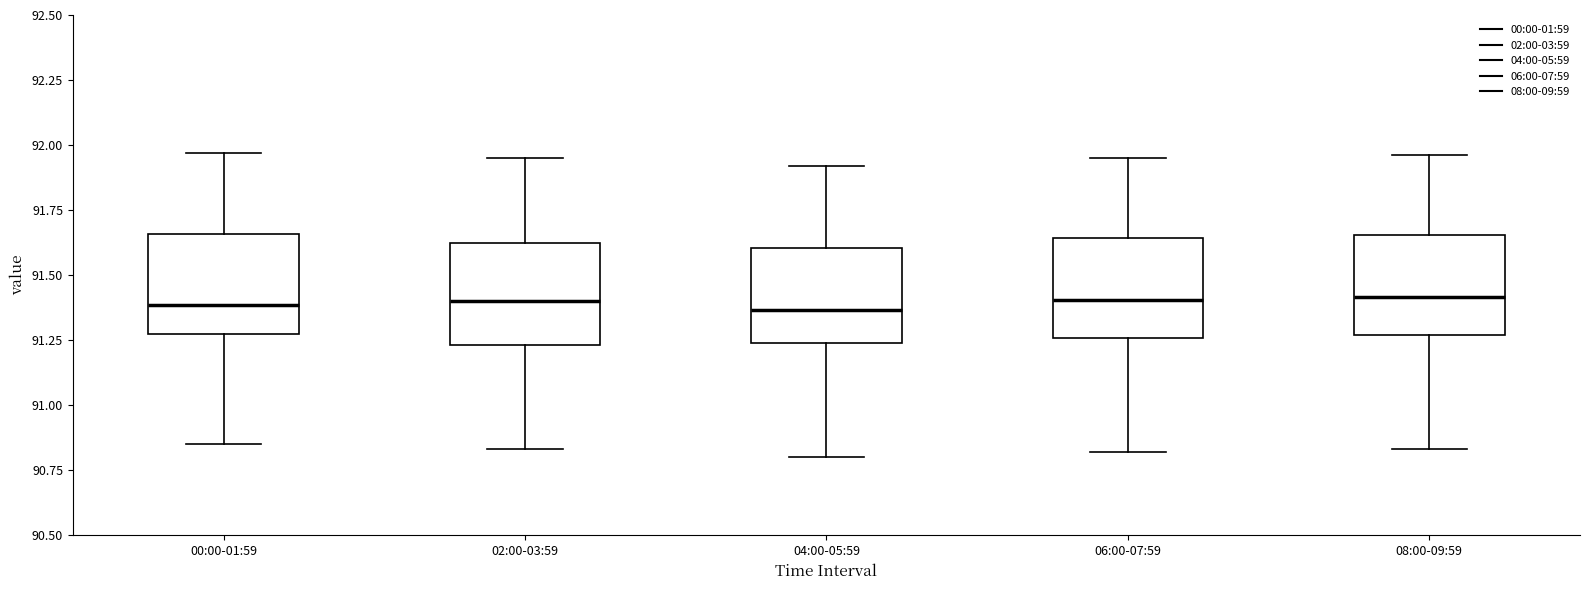

Reading left to right, read every box against the y-axis: the position of its median line, the range the box covers, and the ends of its whiskers. The values are not printed on the chart, so give them approximately, as read against the axis.

00:00-01:59: median 91.40, box 91.30 to 91.65, whiskers 90.85 to 91.95
02:00-03:59: median 91.40, box 91.25 to 91.65, whiskers 90.85 to 91.95
04:00-05:59: median 91.35, box 91.25 to 91.60, whiskers 90.80 to 91.90
06:00-07:59: median 91.40, box 91.25 to 91.65, whiskers 90.80 to 91.95
08:00-09:59: median 91.40, box 91.25 to 91.65, whiskers 90.85 to 91.95